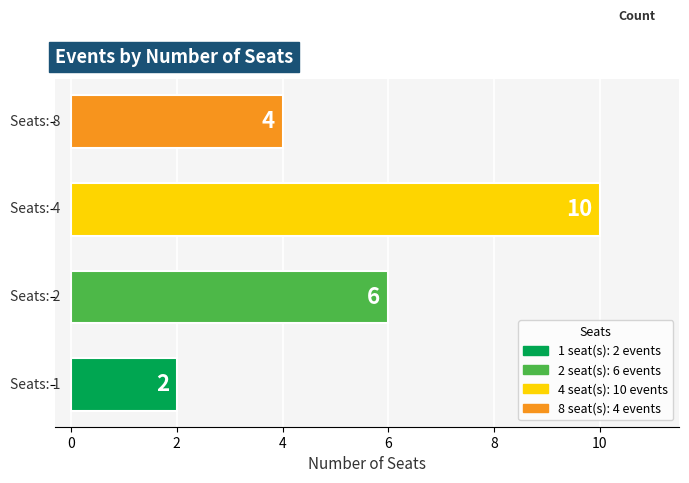

What is the difference between the maximum and minimum values?

8